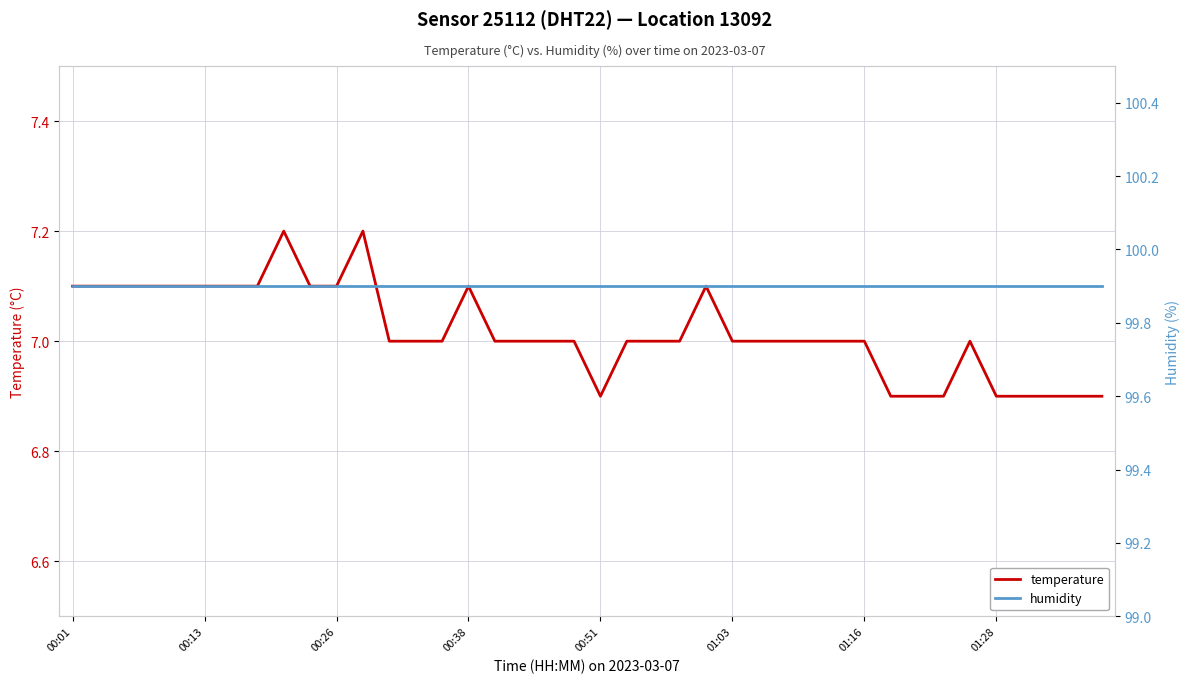

What is the highest value of the temperature series?

7.2